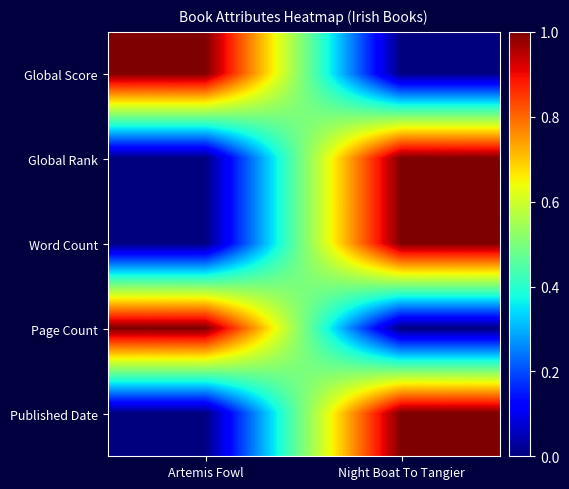

How many distinct data groups are displayed?

5